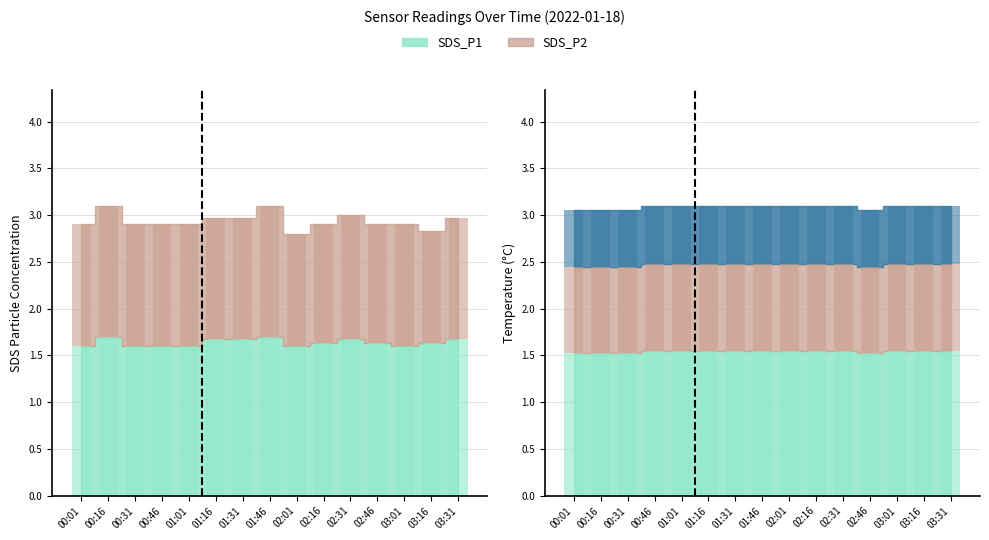

What is the total value across all series at 01:31?

4.5